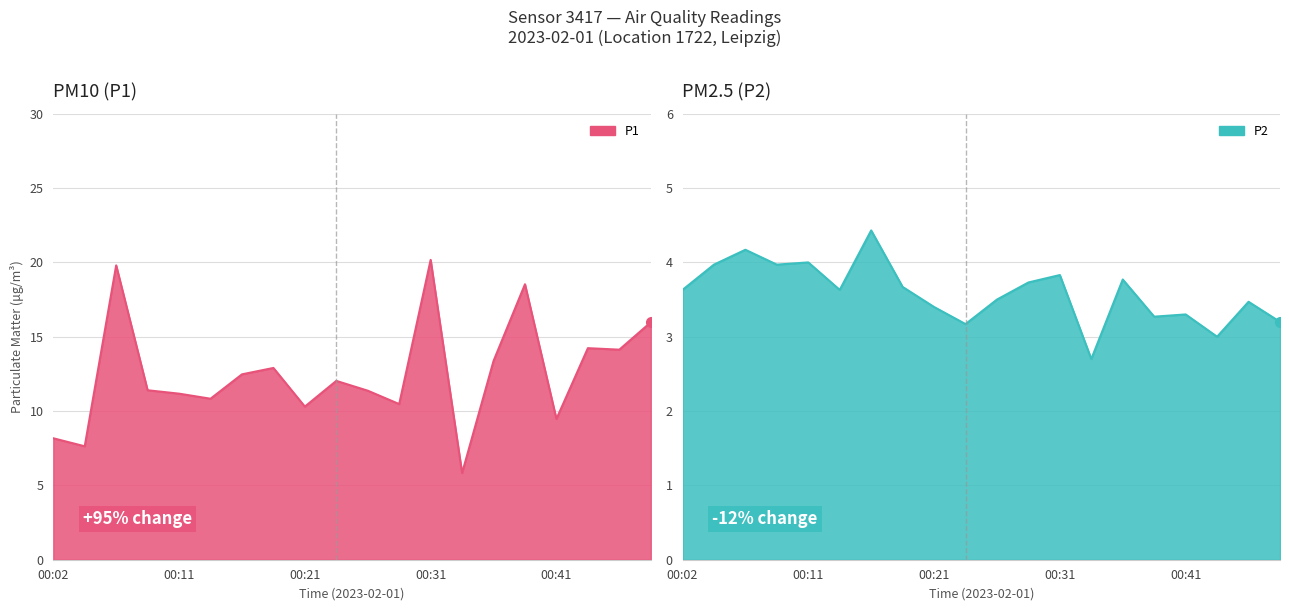

Where is the first local minimum for P2?

00:09